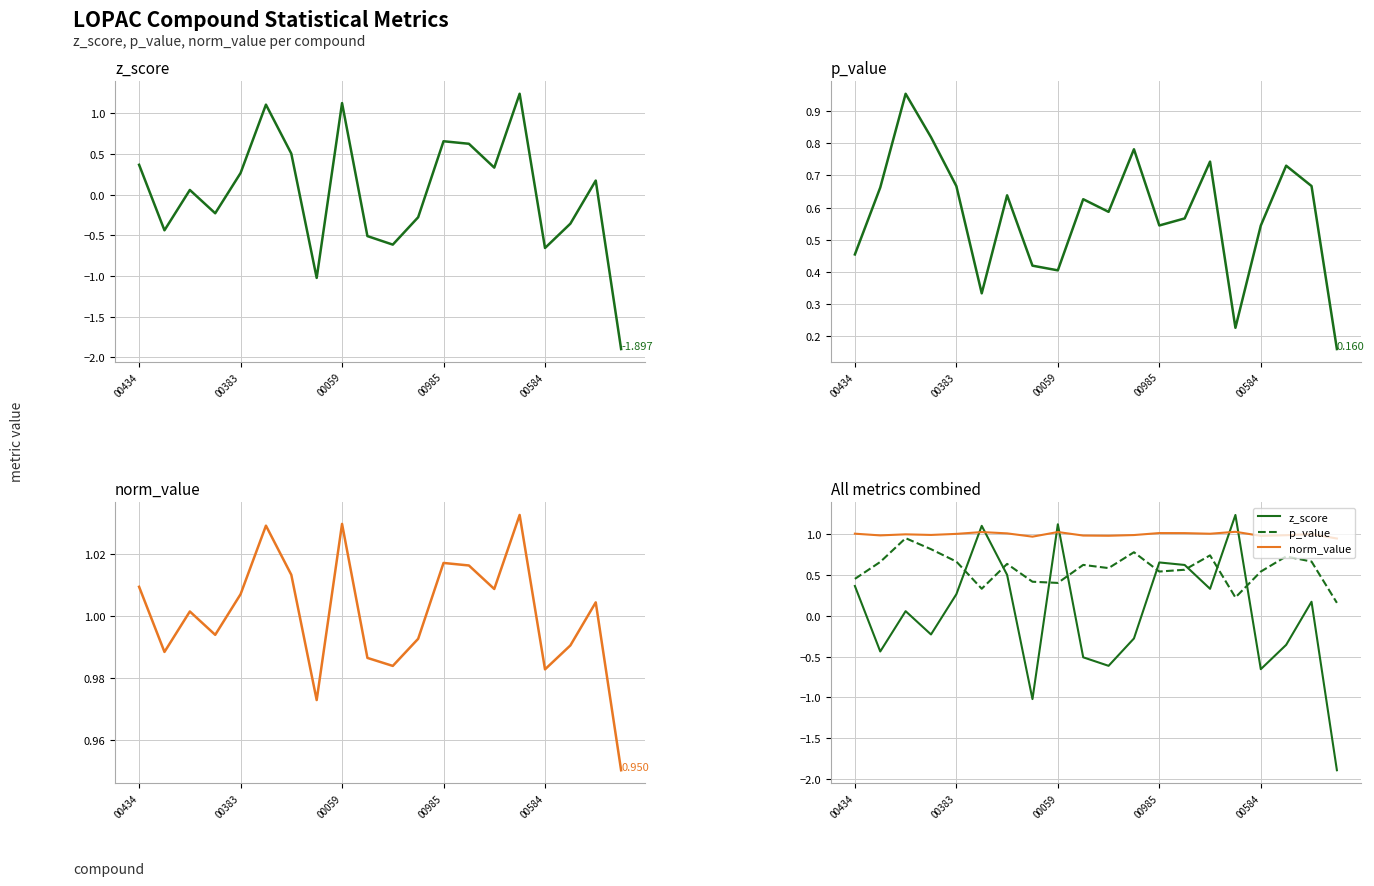

What is the total value across all series at 19?

-0.8